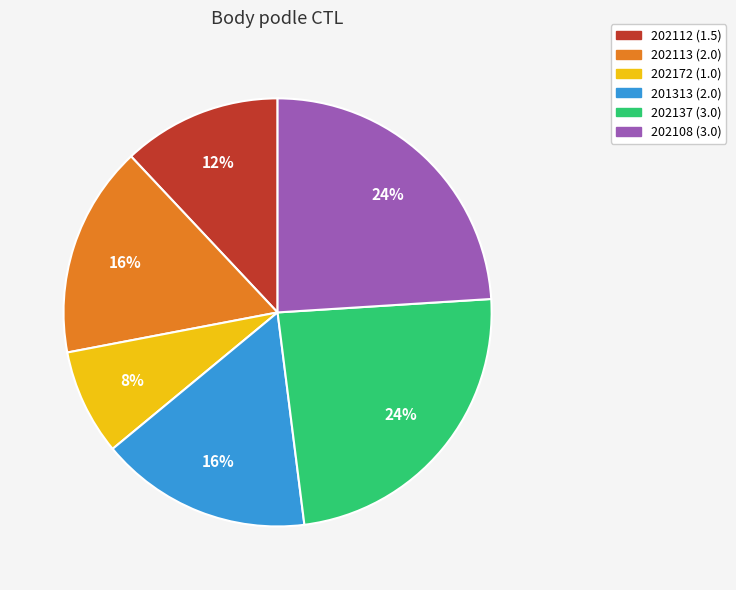

Is the sum of 202113 and 202112 greater than half?

No